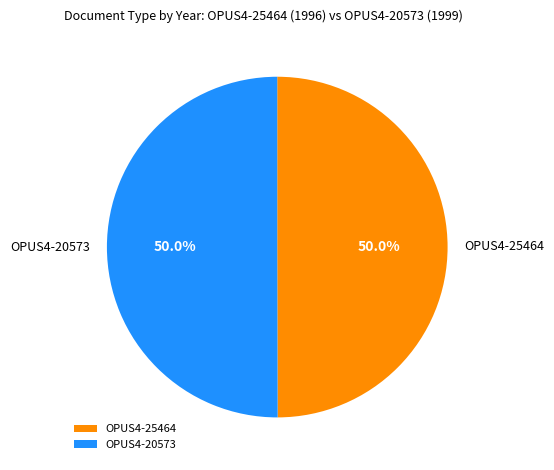

Approximately how many times larger is the value at OPUS4-25464 compared to OPUS4-20573?

1.0